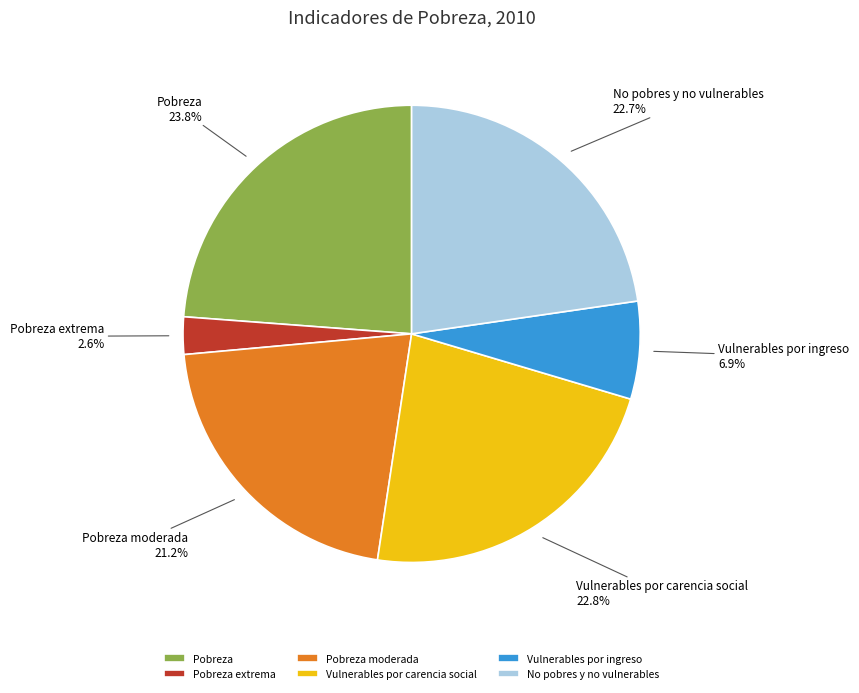

How many slices are in this pie chart?

6